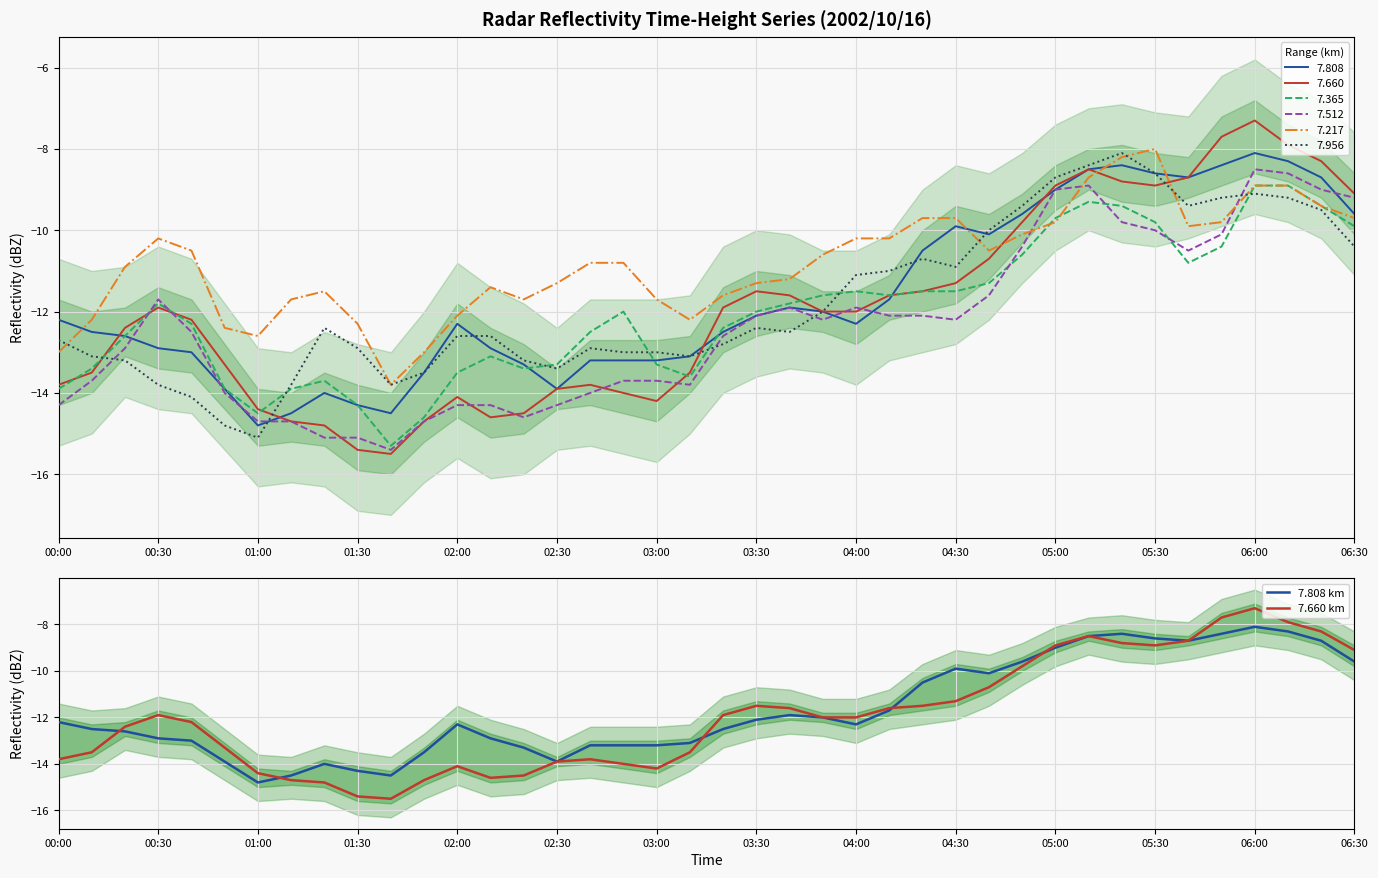

The 7.660 km series shows -6.7 at 00:00. True or false?

False